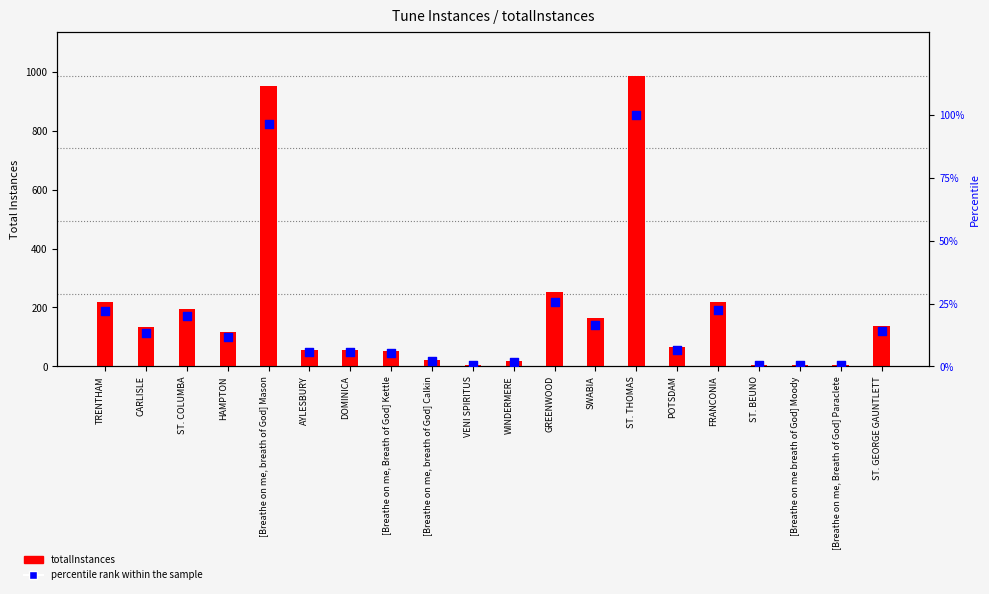

At which category is the sum across all series the highest?

ST. THOMAS